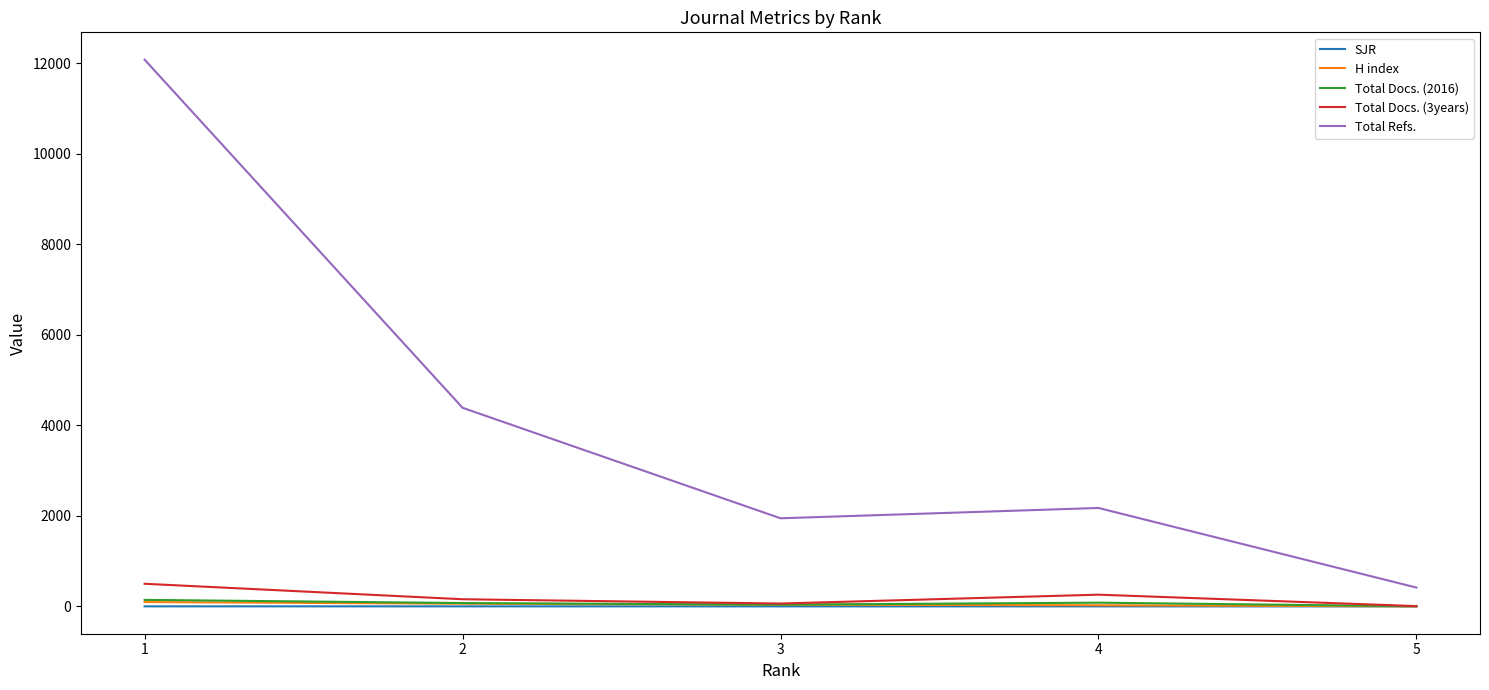

Count the number of data series in this chart.

5